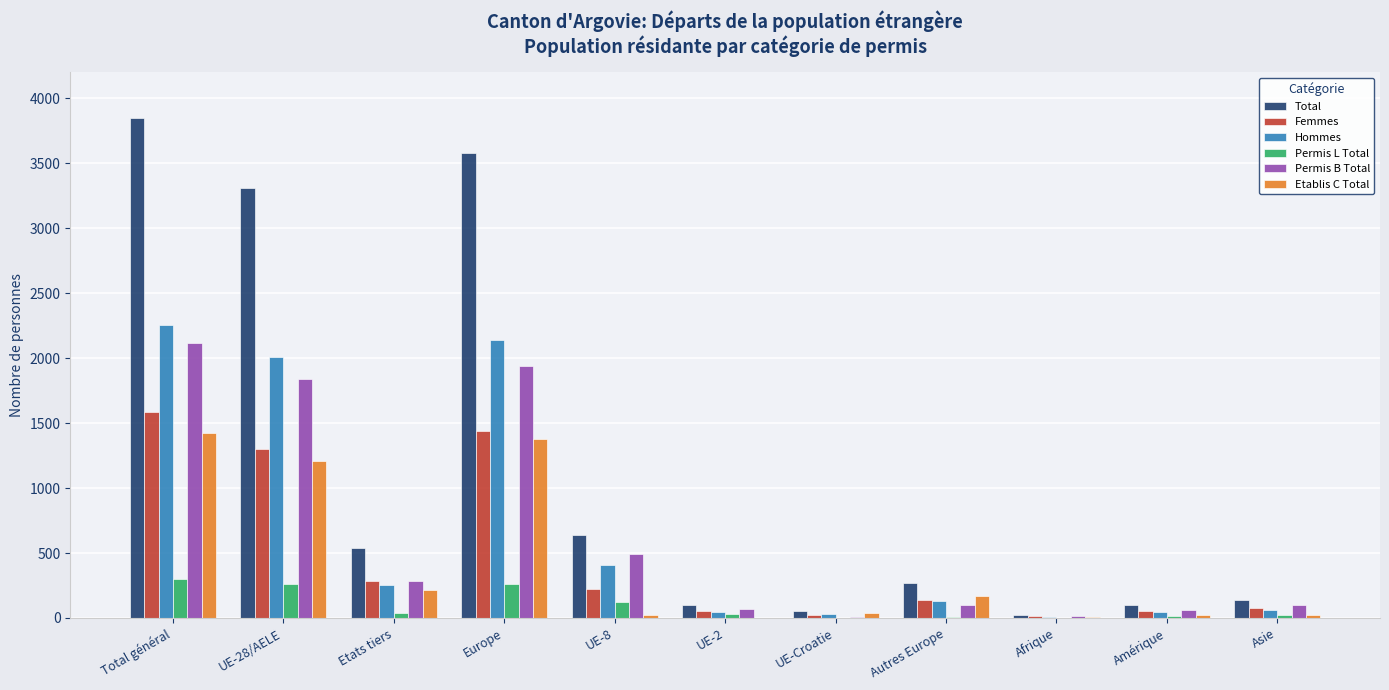

Read the Permis L Total value at UE-Croatie.

3